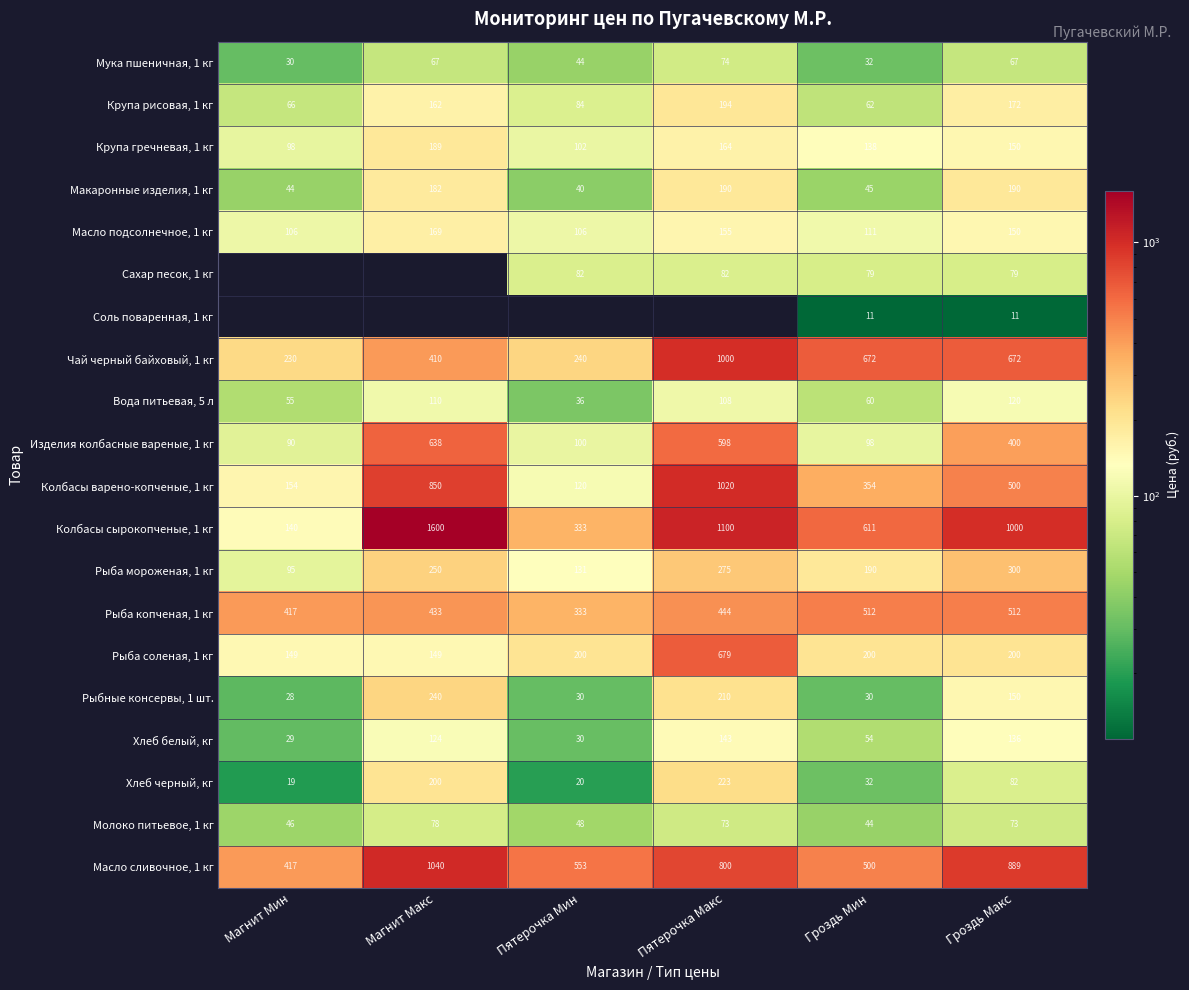

Is it true that Рыба мороженая, 1 кг equals 152.8 at Пятерочка Макс?

False